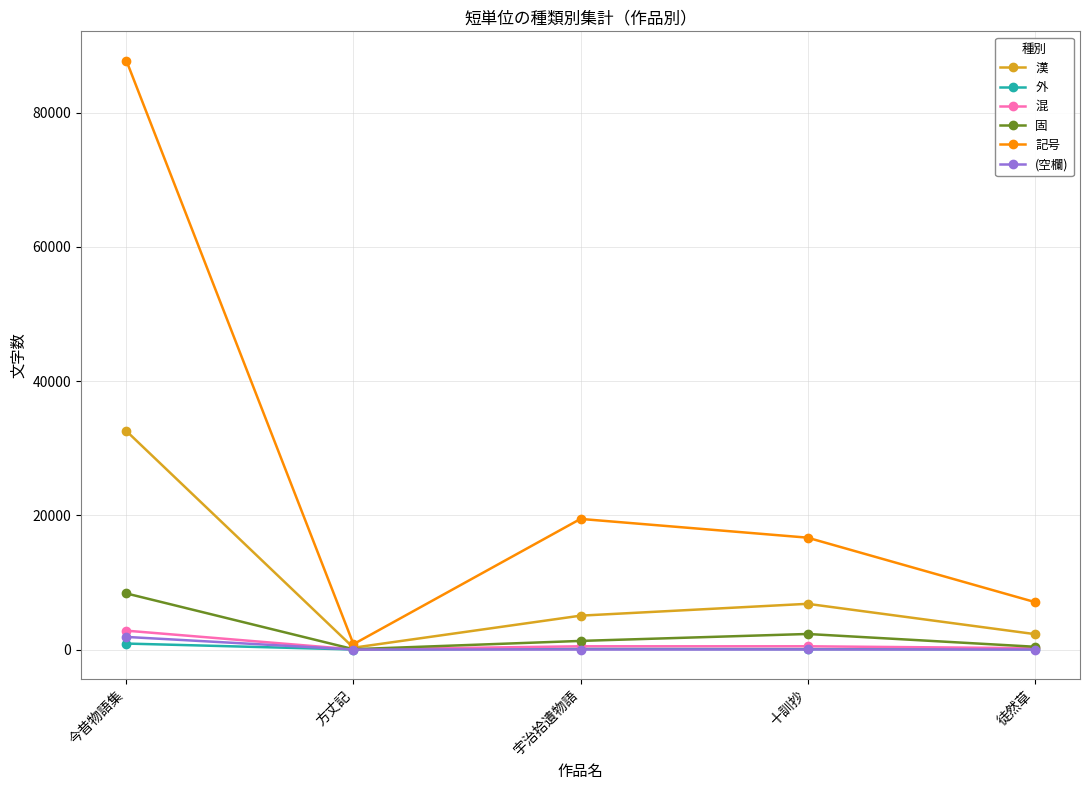

Is the value of 混 at 宇治拾遺物語 greater than the value of 漢 at 徒然草?

No